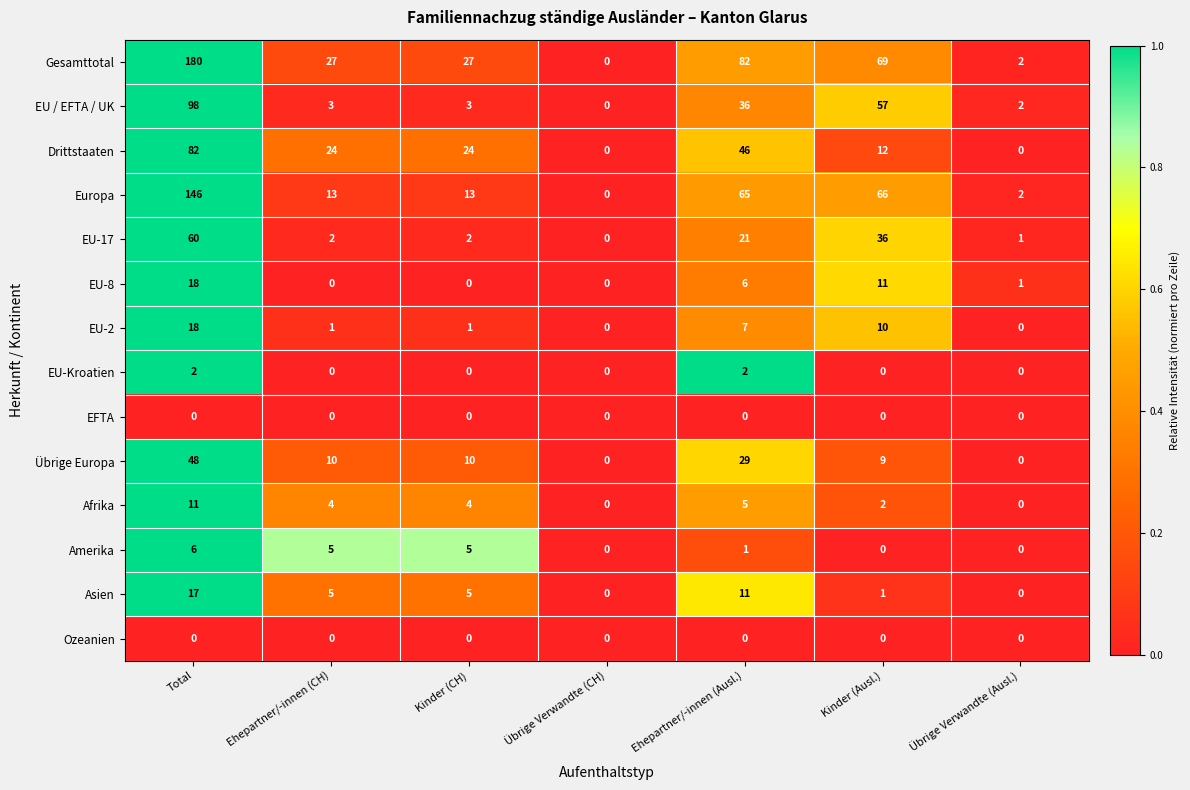

Where is Europa nearest to the value 73?

Kinder (Ausl.)